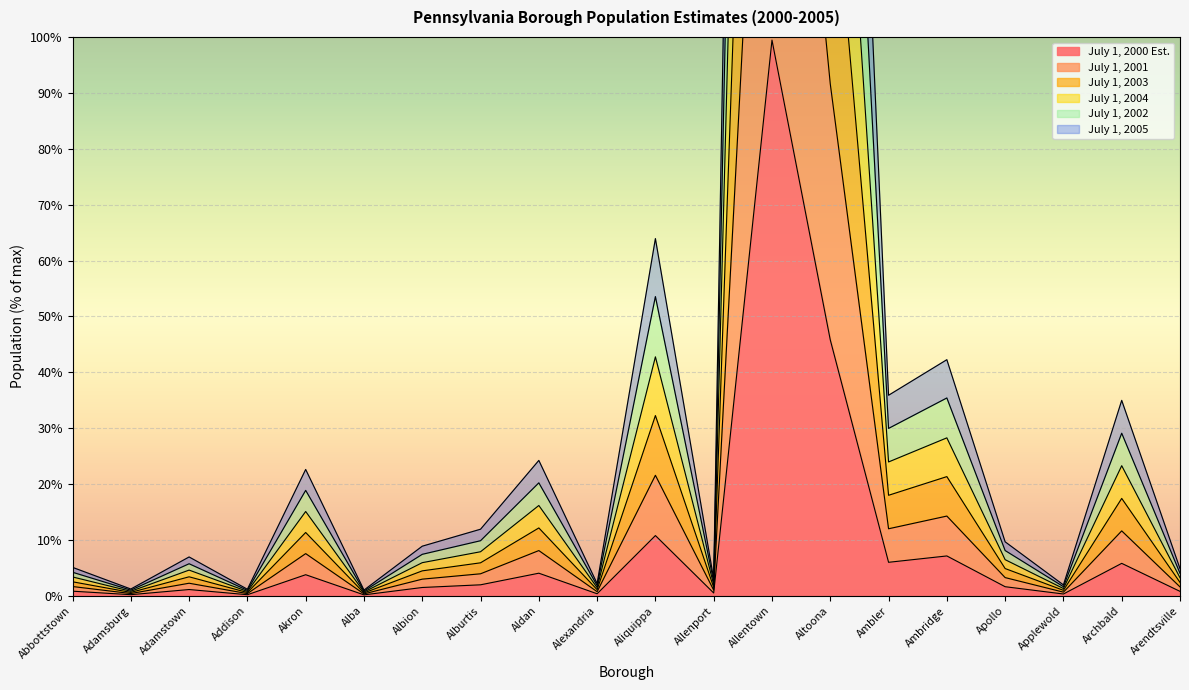

How many lines are shown in the chart?

6